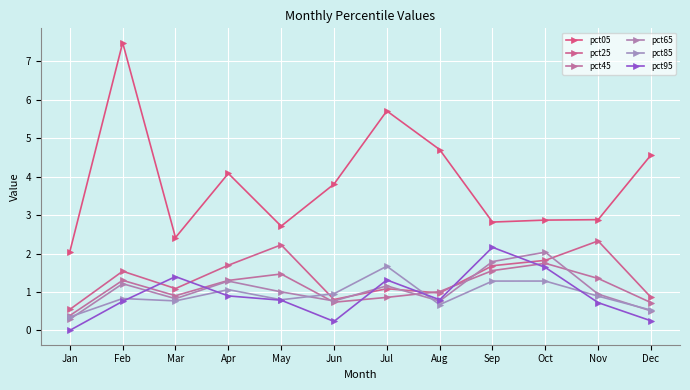

True or false: pct05 and pct95 intersect in this chart.

False